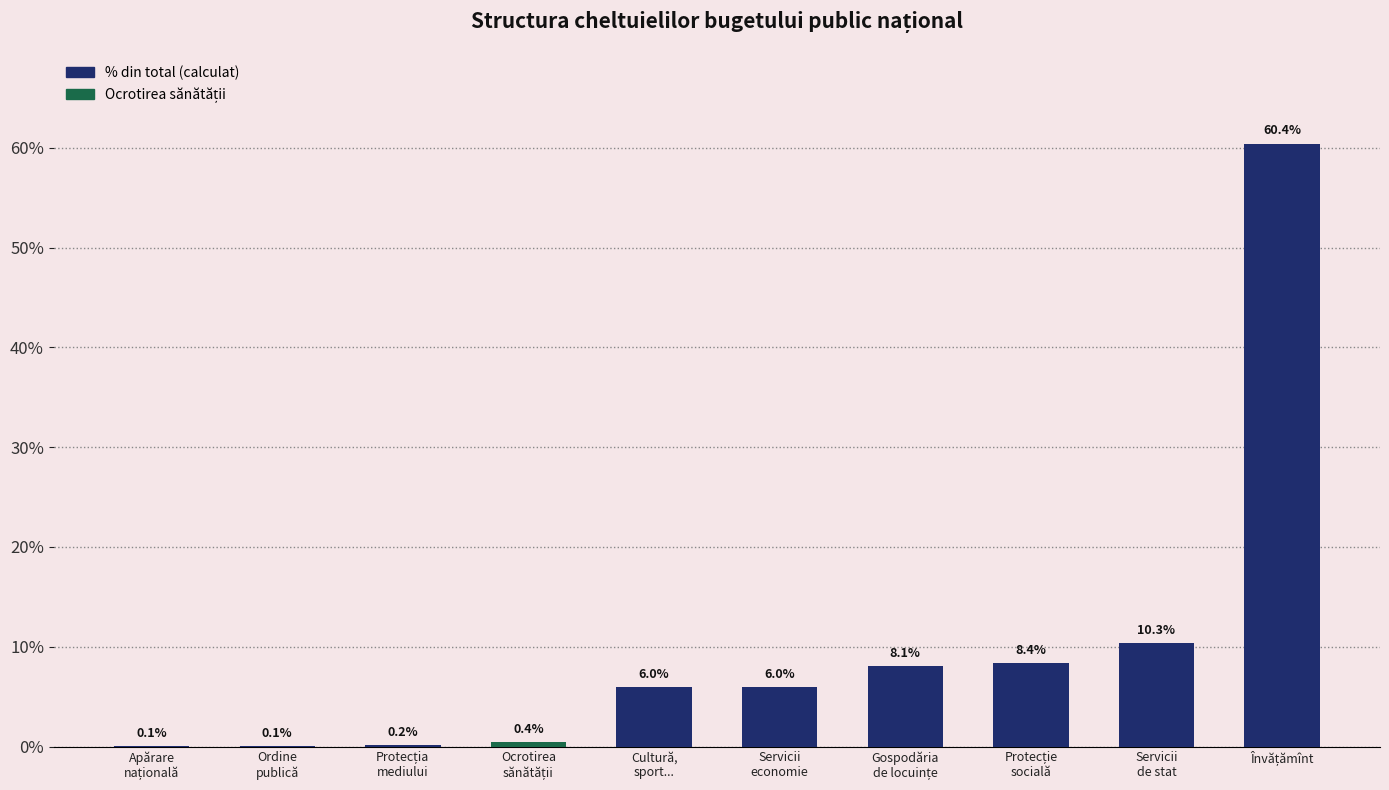

What is the greatest value displayed?

60.4